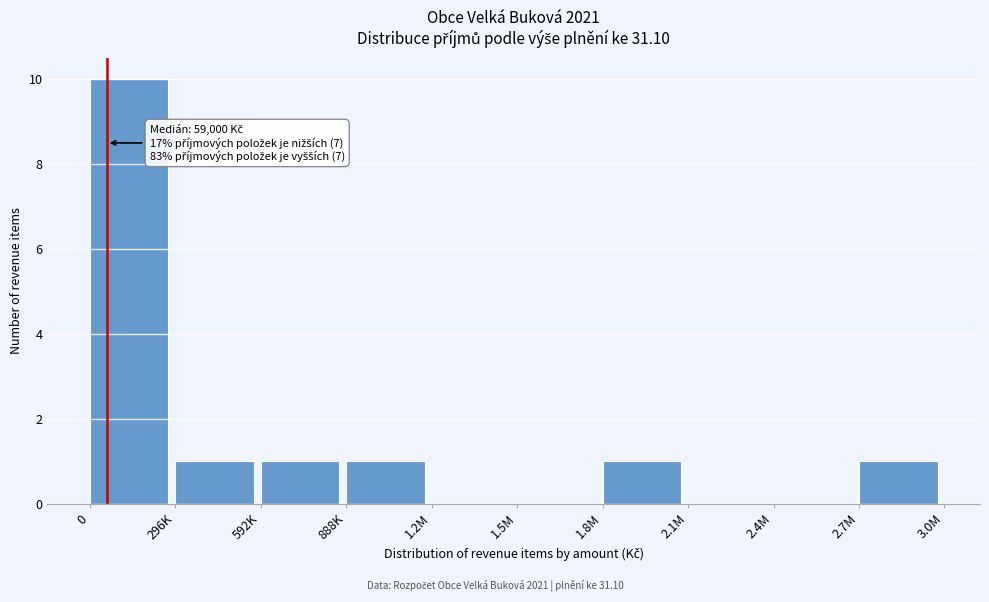

Reading left to right, transcribe all the data shown in this chart.

0=10	296K=1	592K=1	888K=1	1.2M=0	1.5M=0	1.8M=1	2.1M=0	2.4M=0	2.7M=1